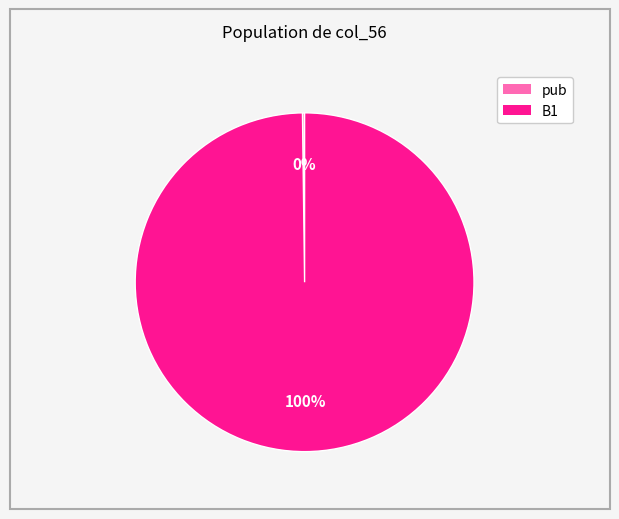

To the nearest percent, what percentage of the pie is B1?

100%